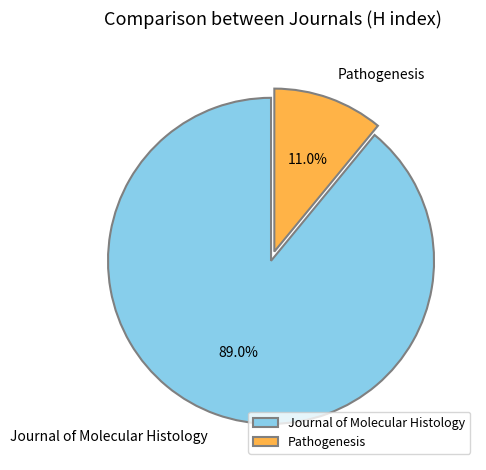

Does Pathogenesis account for over 50% of the chart?

No